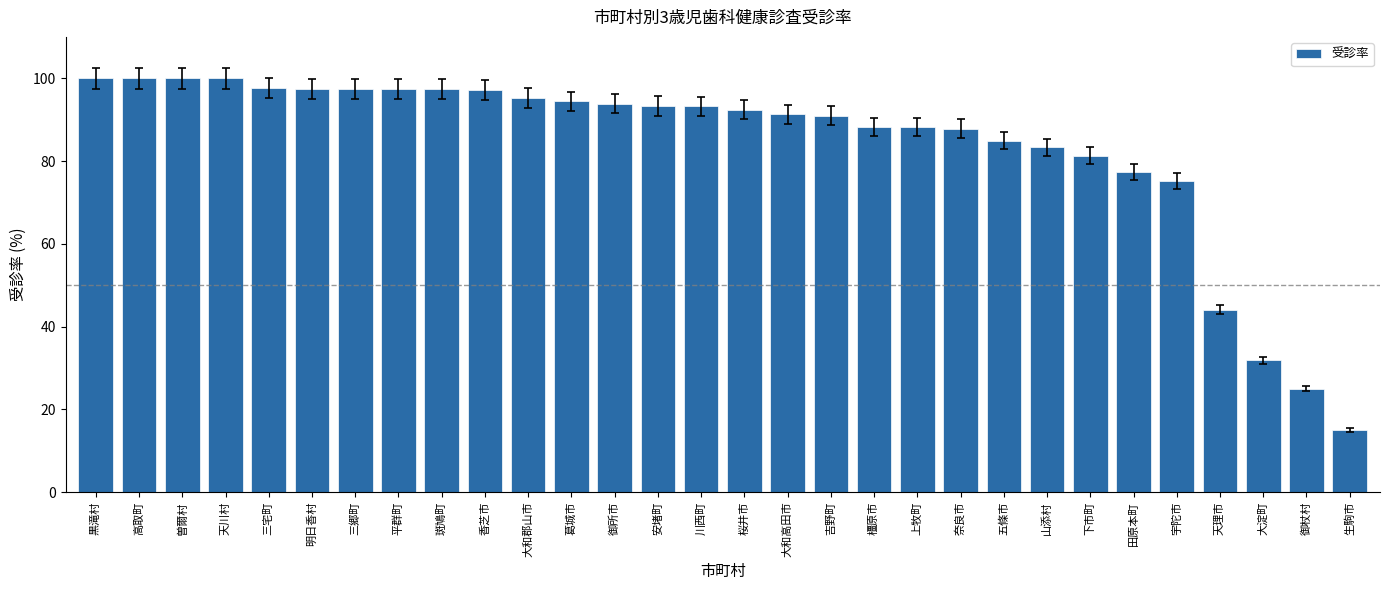

What is the ratio of the value at 宇陀市 to the value at 安堵町?

0.8